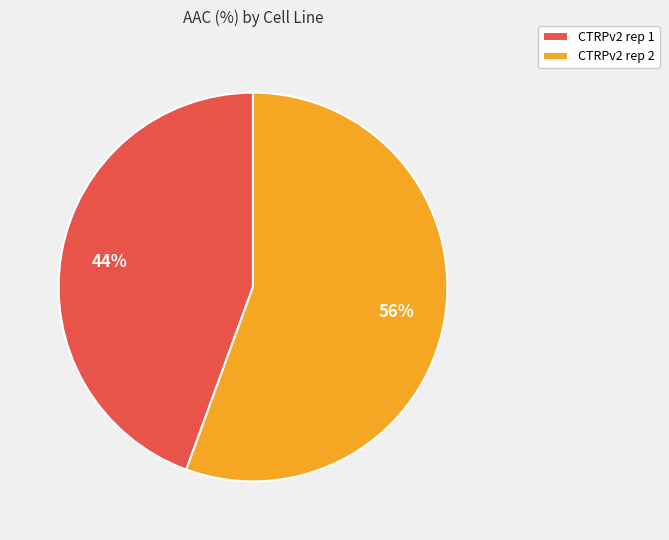

Does CTRPv2 rep 1 represent more than half of the total?

No